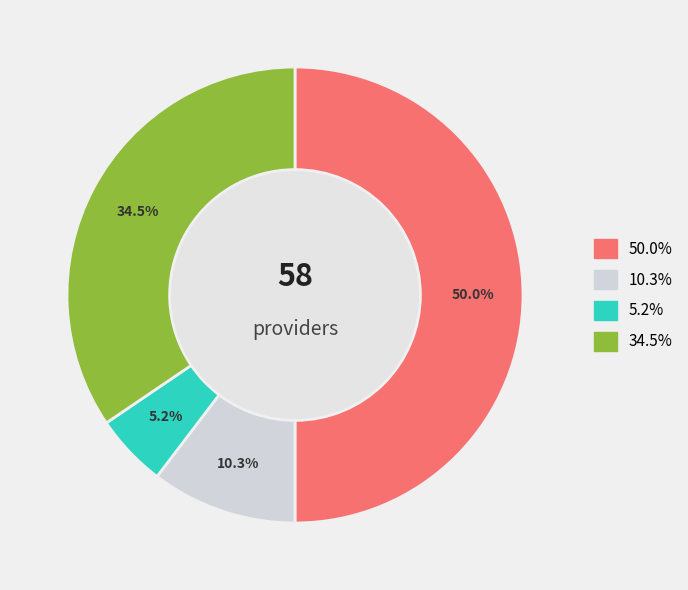

How many slices are in this pie chart?

4